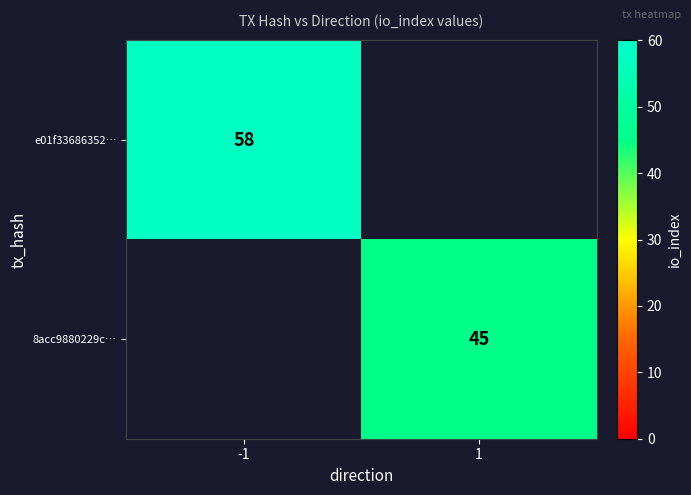

True or false: e01f33686352… has a value of 58 at -1.

True